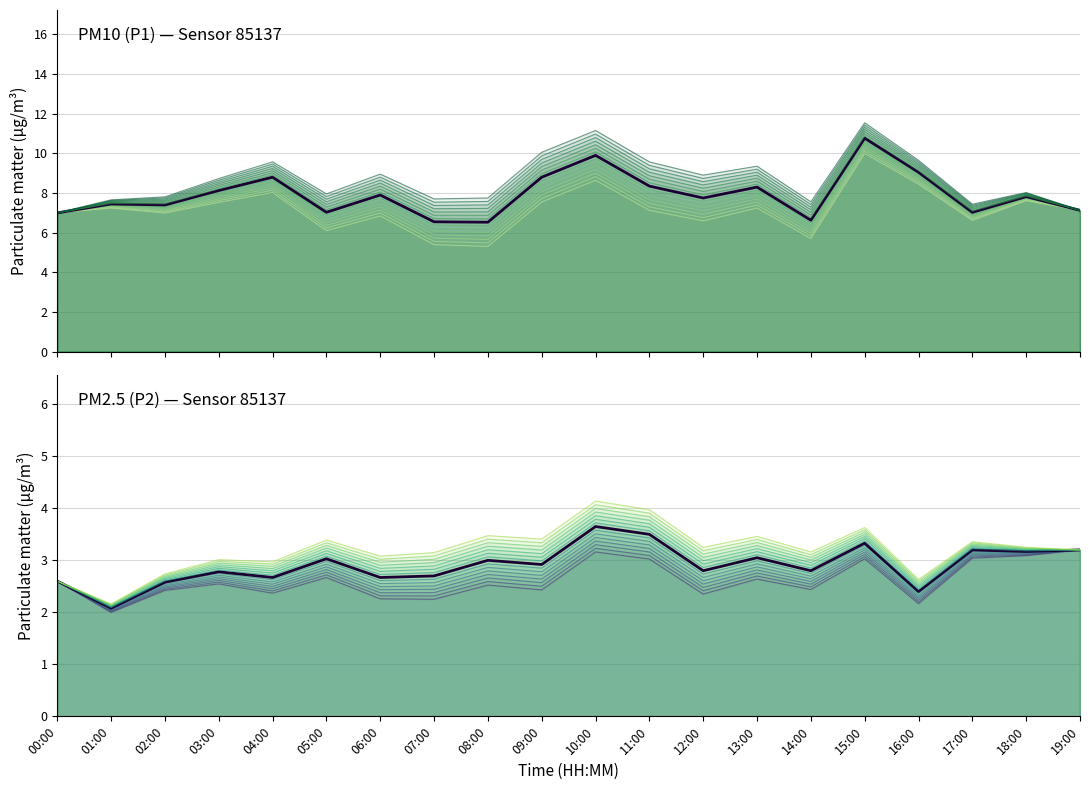

What is the minimum value for P1?

6.5